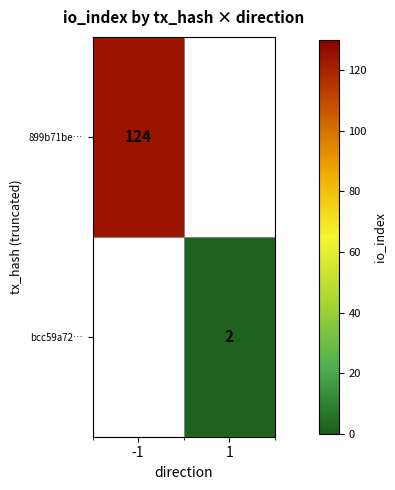

Is the value of bcc59a72… at 1 greater than the value of 899b71be… at -1?

No